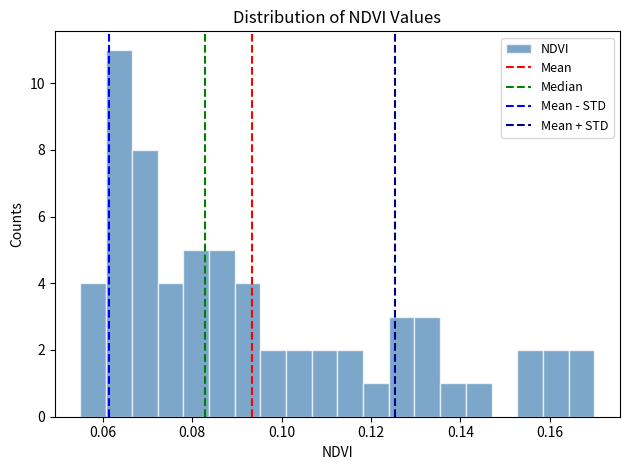

Read against the x-axis, roughly where is the centre of the tallest bar?

0.064